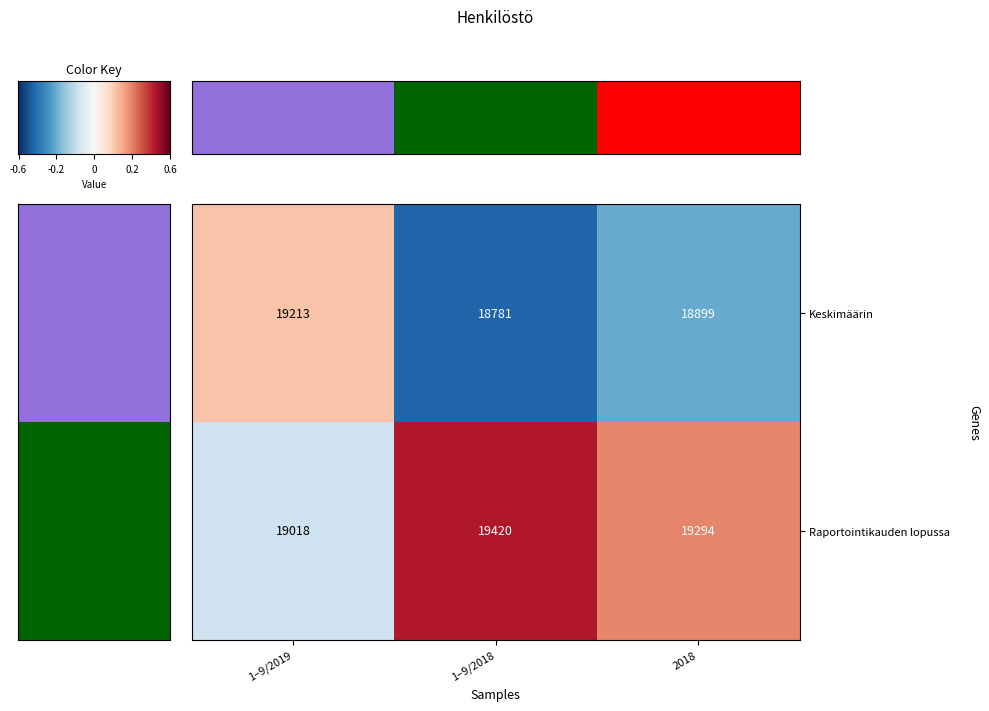

Read the Raportointikauden lopussa value at 2018, to the nearest 50.

19300